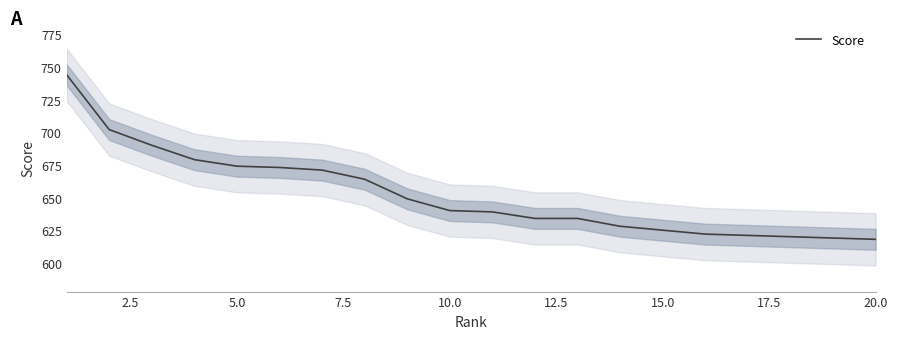

How many values exceed 640?

9